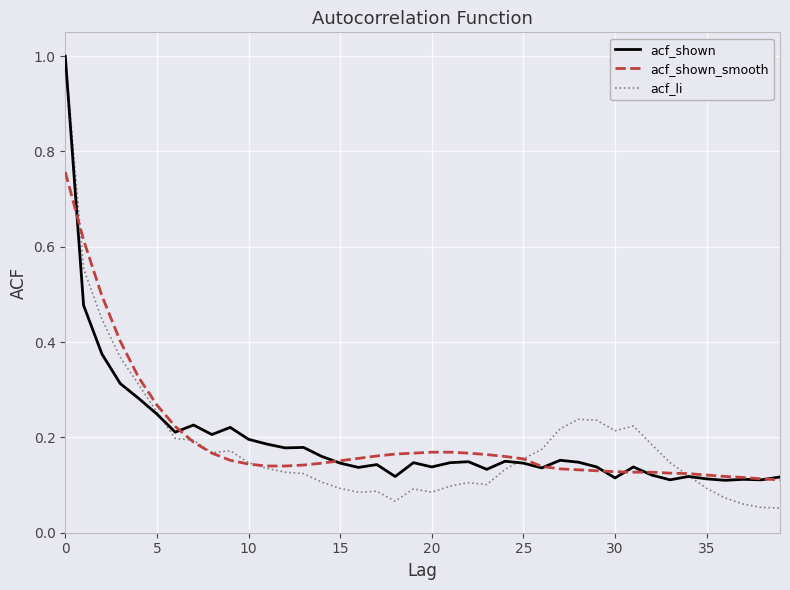

What is the greatest value displayed?

1.0